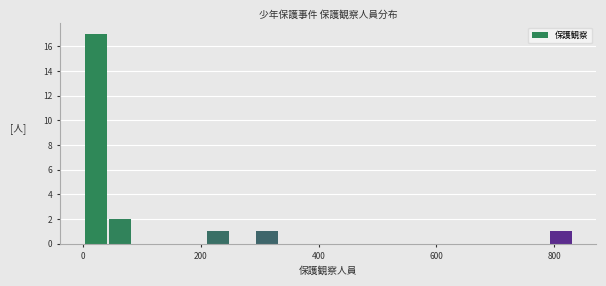

Read against the x-axis, roughly where is the centre of the tallest bar?

20